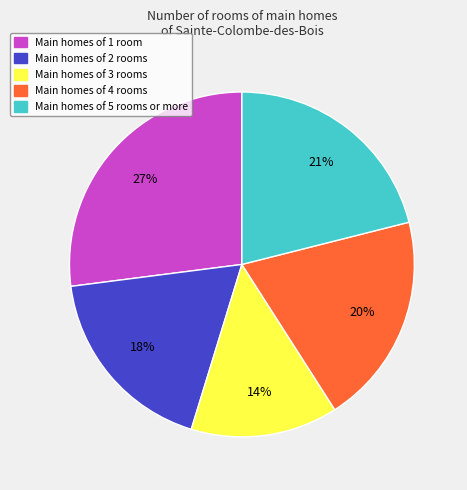

Does any single category account for the majority?

No